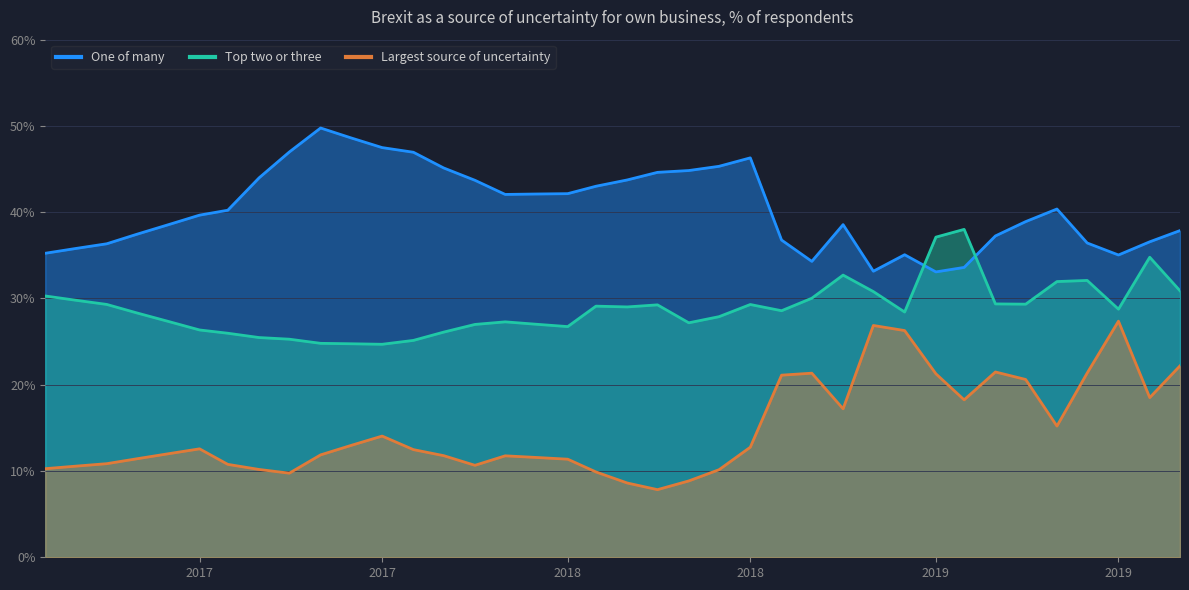

Reading left to right, transcribe all the data shown in this chart.

One of many: 35.2	35.8	36.3	37.5	38.5	39.7	40.2	44.0	47.0	49.8	48.6	47.5	47.0	45.1	43.7	42.1	42.1	42.1	43.0	43.7	44.6	44.8	45.3	46.3	36.8	34.3	38.6	33.2	35.1	33.1	33.6	37.2	38.9	40.4	36.4	35.0	36.6	37.9
Top two or three: 30.3	29.8	29.3	28.3	27.3	26.4	26.0	25.5	25.3	24.8	24.8	24.7	25.1	26.1	27.0	27.3	27.0	26.7	29.1	29.0	29.3	27.2	27.9	29.3	28.6	30.0	32.7	30.8	28.4	37.1	38.0	29.4	29.3	32.0	32.1	28.8	34.8	30.9
Largest source of uncertainty: 10.3	10.6	10.8	11.4	12.0	12.6	10.8	10.2	9.8	11.9	13.0	14.1	12.5	11.8	10.7	11.8	11.6	11.4	9.9	8.6	7.8	8.8	10.2	12.8	21.1	21.3	17.2	26.9	26.3	21.3	18.2	21.5	20.6	15.2	21.4	27.4	18.5	22.2